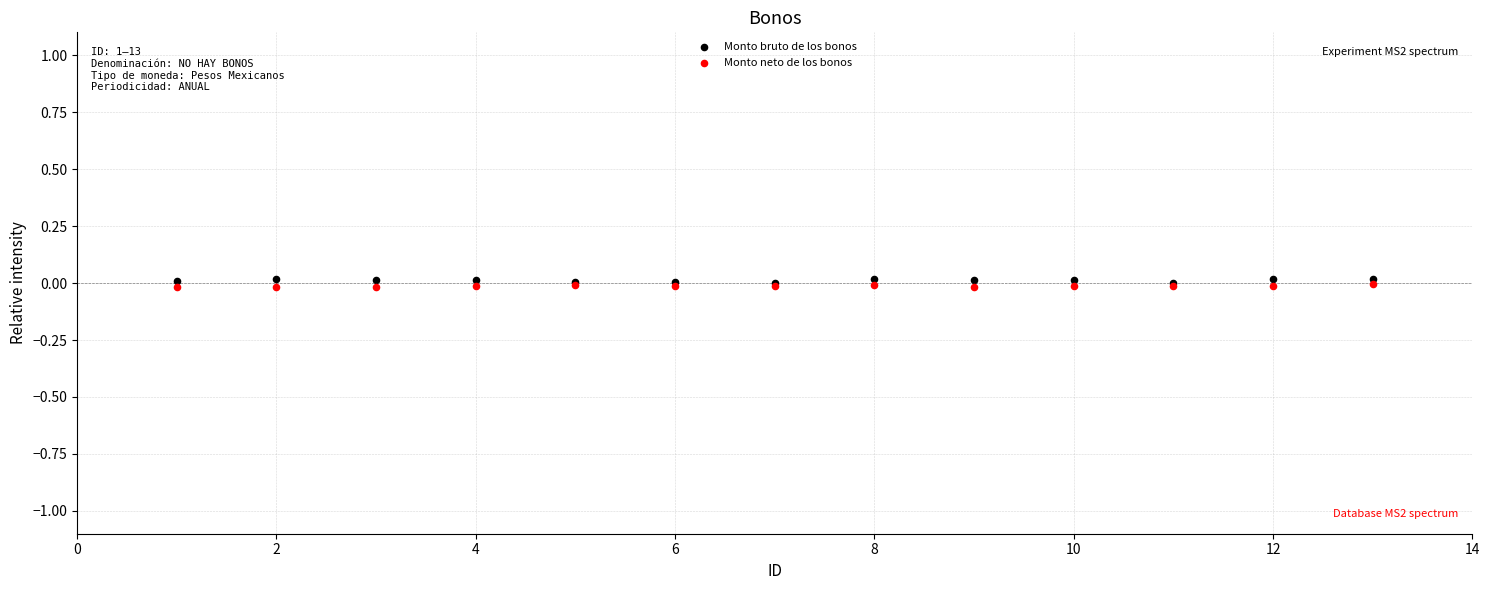

What are all the series names shown in the legend?

Monto bruto de los bonos, Monto neto de los bonos